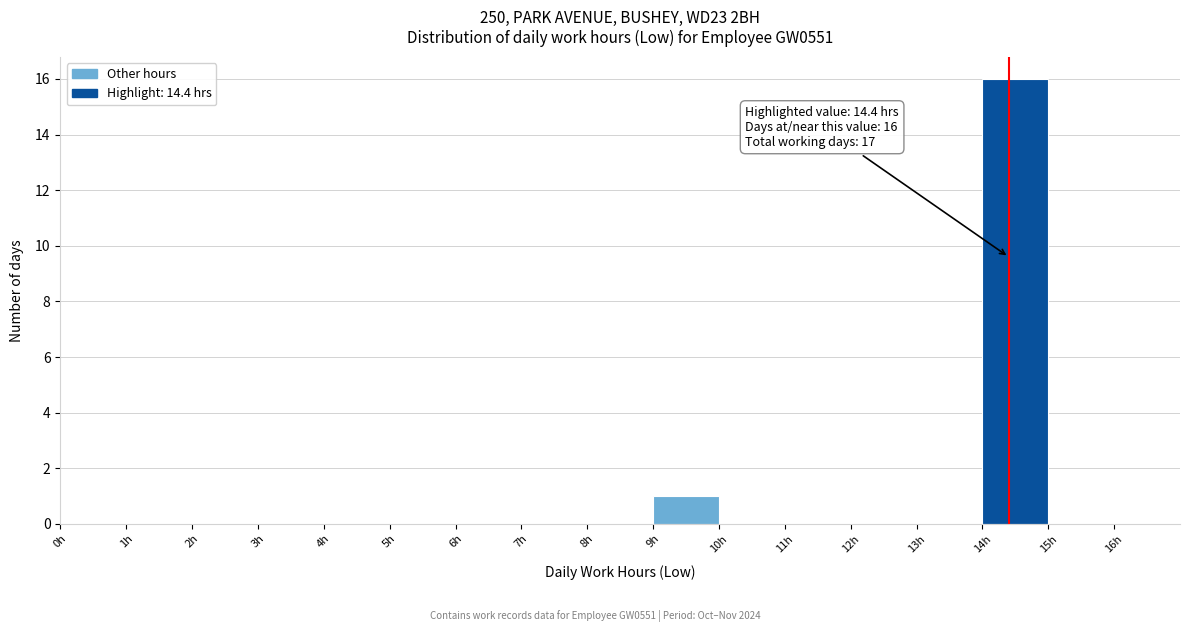

Which range on the x-axis has the tallest bar?

14 to 15